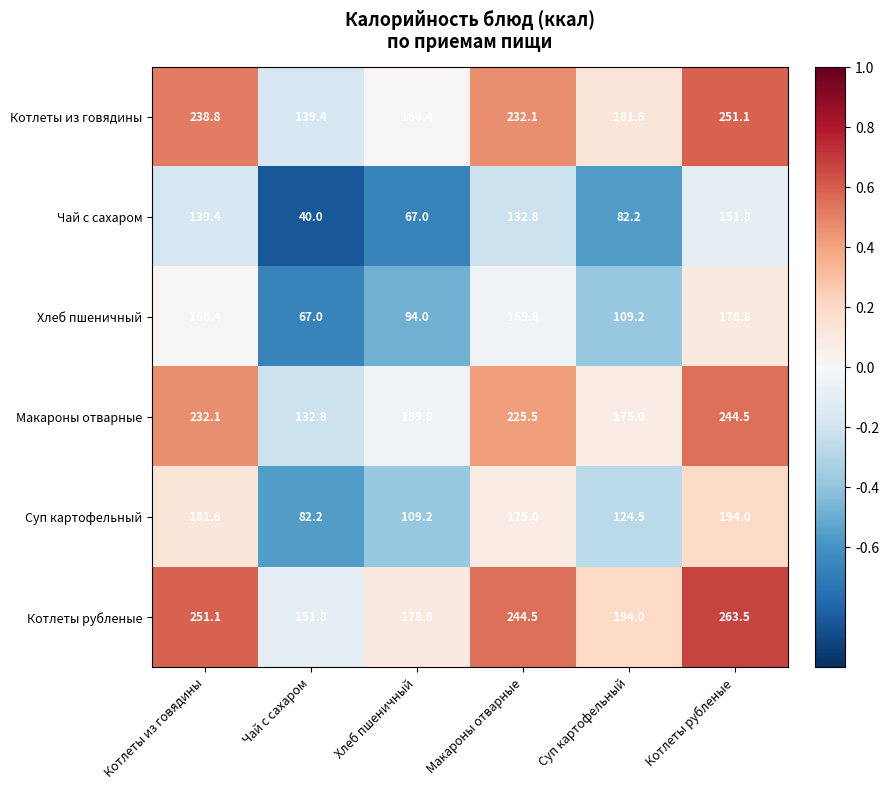

Is the value of Чай с сахаром at Суп картофельный greater than the value of Суп картофельный at Суп картофельный?

No